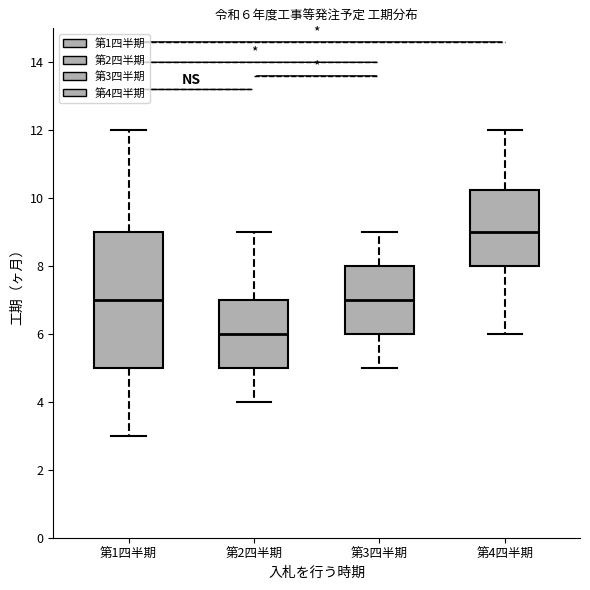

Comparing the boxes themselves (not the whiskers), which one is the tallest?

第1四半期